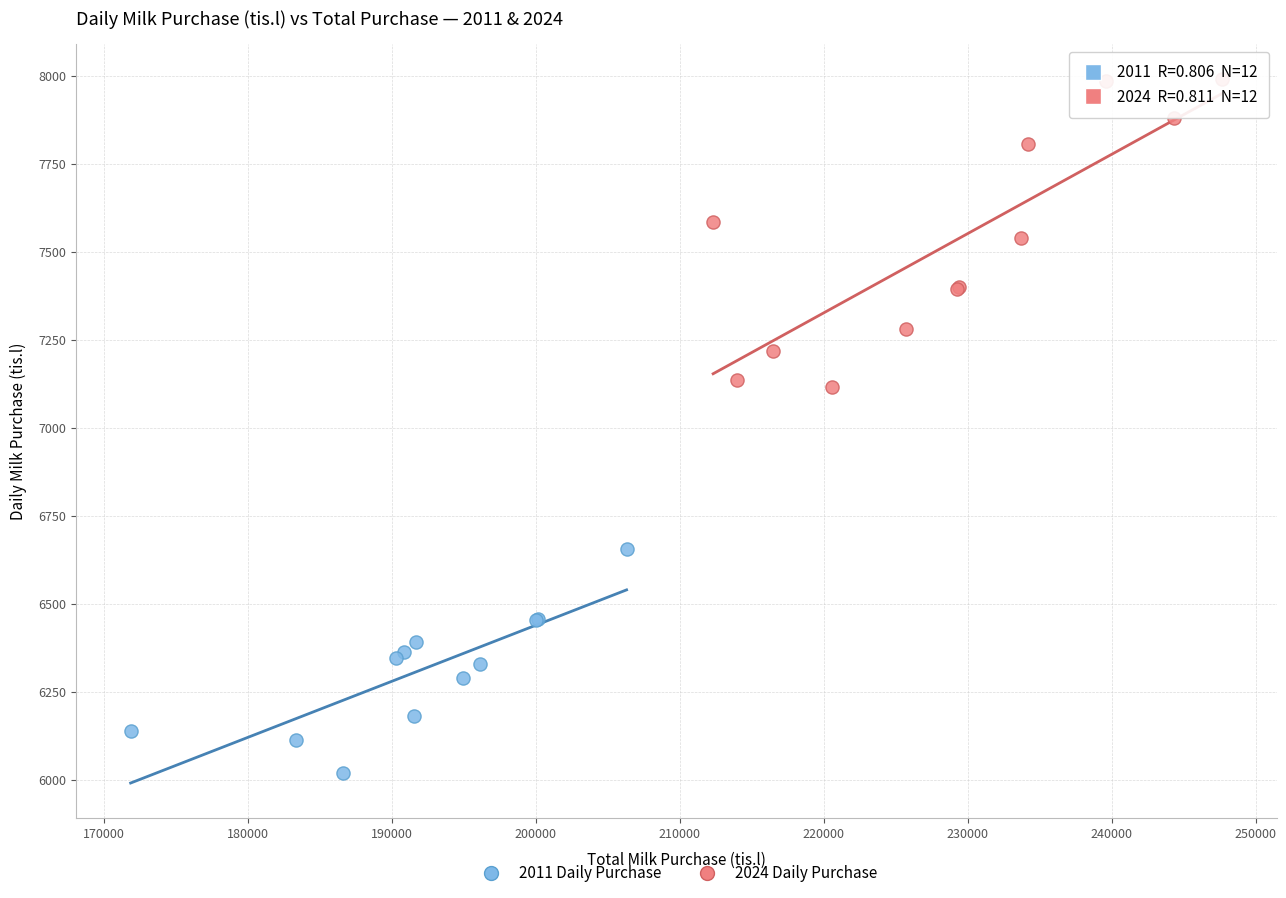

Which series contains the highest Y value?

2024 Daily Purchase